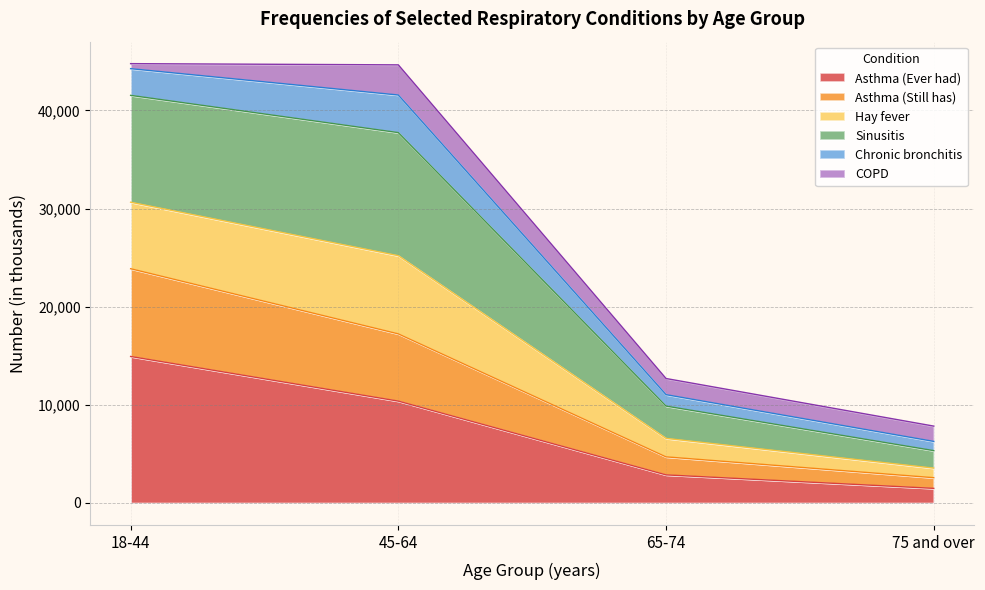

How many lines are shown in the chart?

6